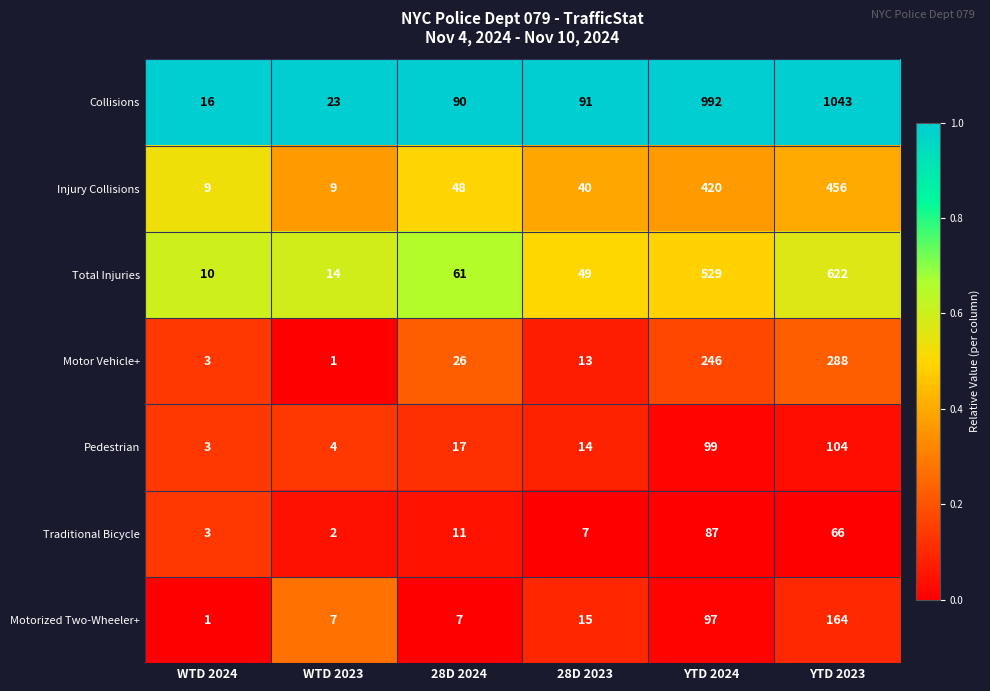

Which series changed the most between 28D 2023 and YTD 2023?

Collisions